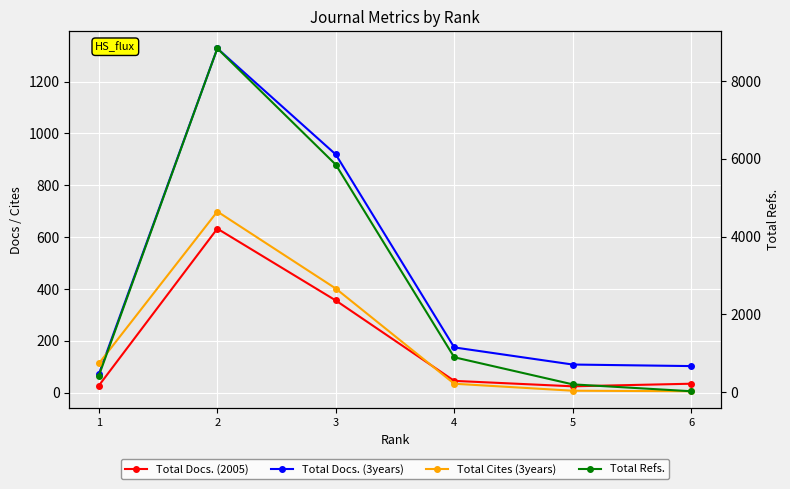

True or false: Total Docs. (2005) has more than 2 points higher than both neighbors.

False